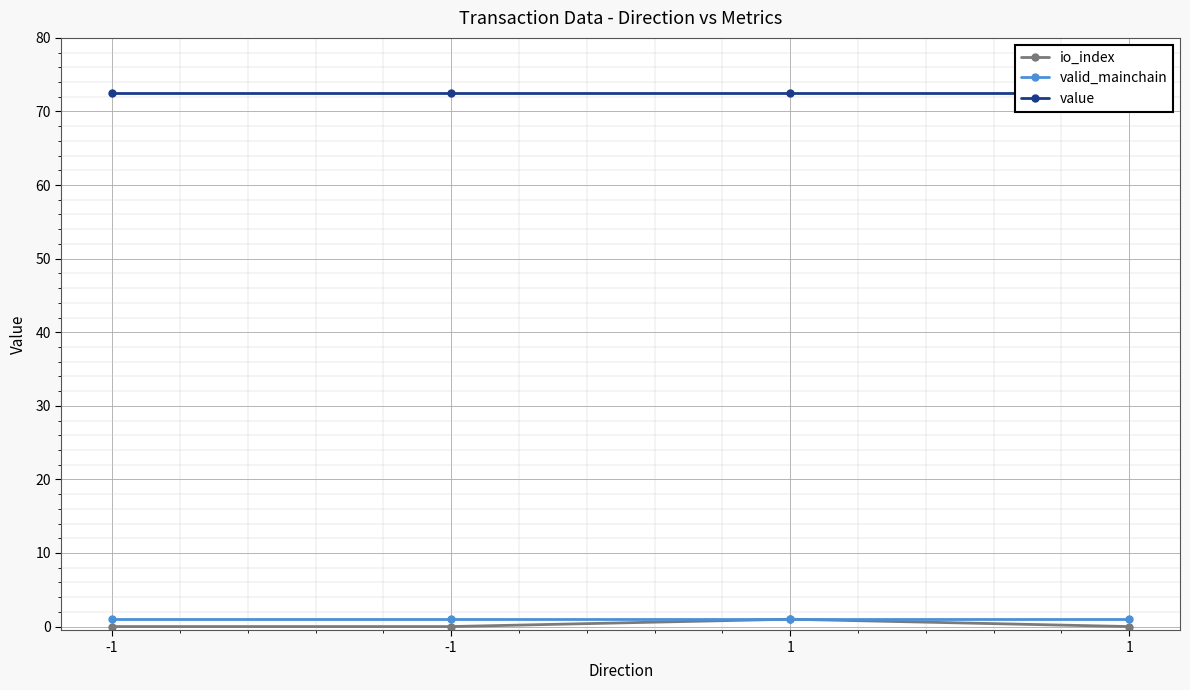

Reading left to right, list all the values displayed in this chart.

io_index: 0.0	0.0	1.0	0.0
valid_mainchain: 1.0	1.0	1.0	1.0
value: 72.5	72.5	72.5	72.5